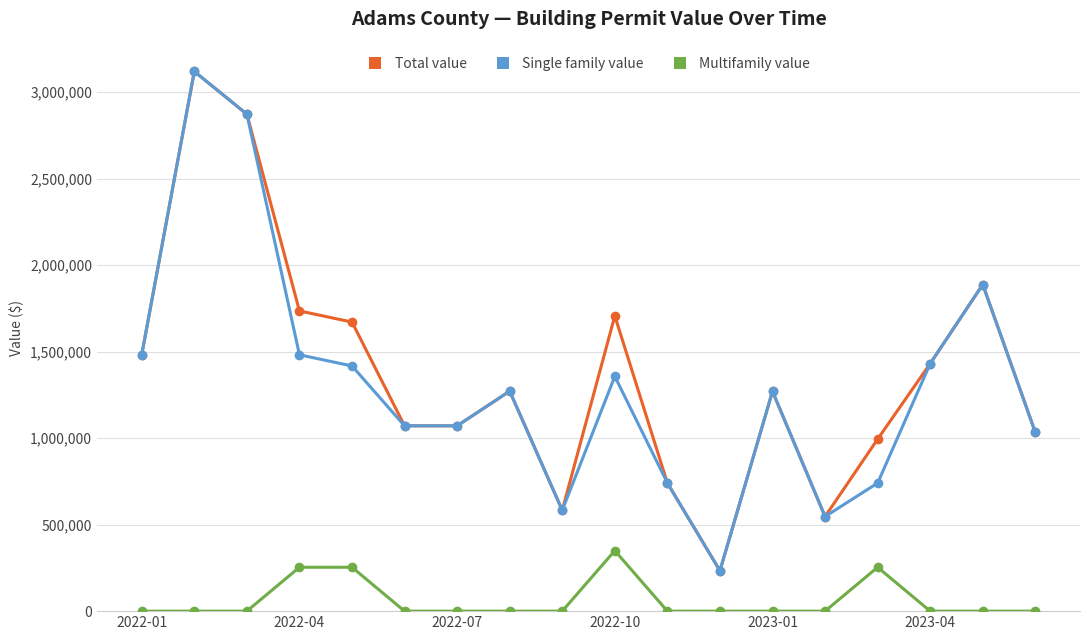

True or false: Total value and Multifamily value cross at least once.

False